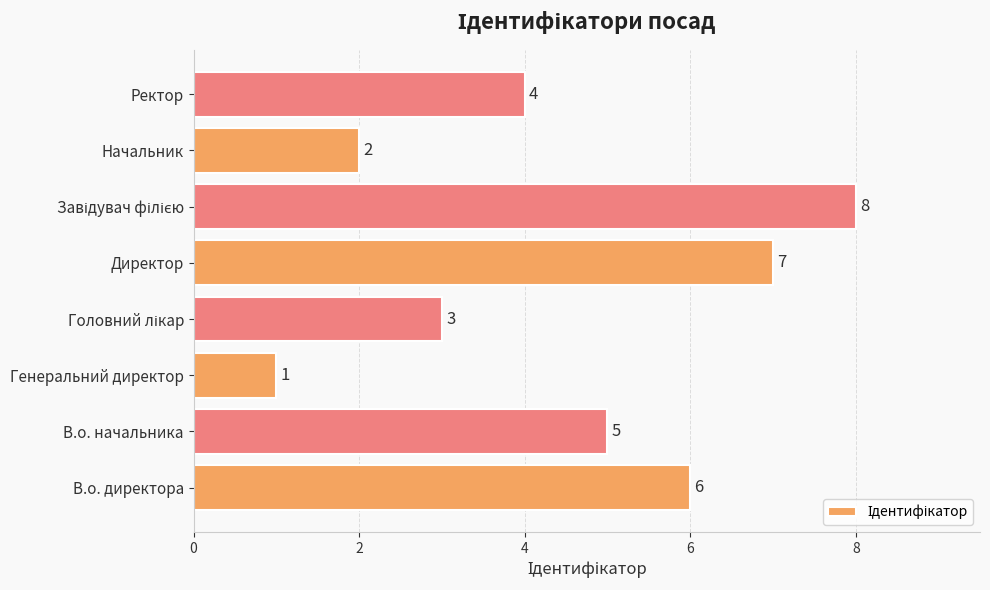

How many distinct data groups are displayed?

1